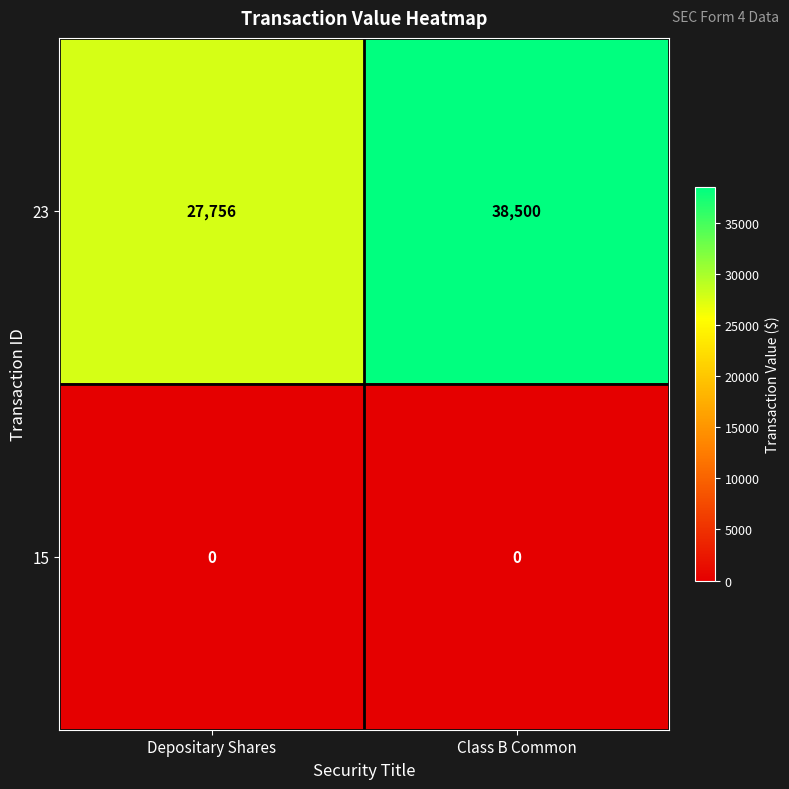

What is the lowest value of the 23 series?

27756